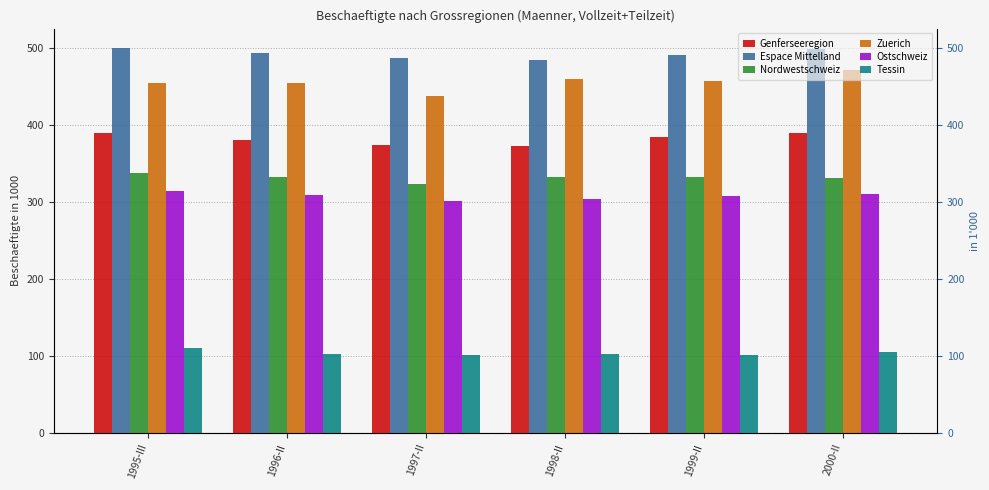

At 1996-II, list the series in order from largest to smallest.

Espace Mittelland, Zuerich, Genferseeregion, Nordwestschweiz, Ostschweiz, Tessin